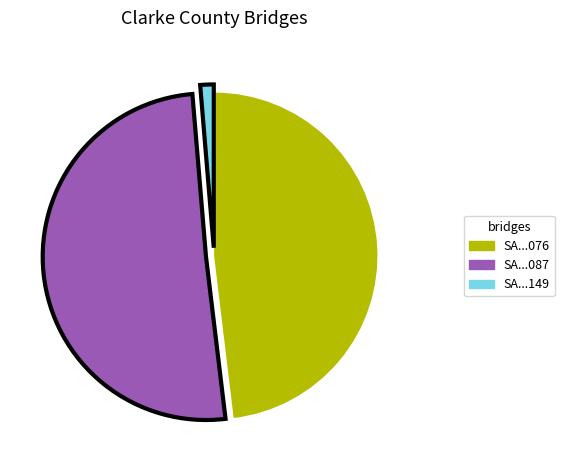

Is there a majority slice in this chart?

Yes